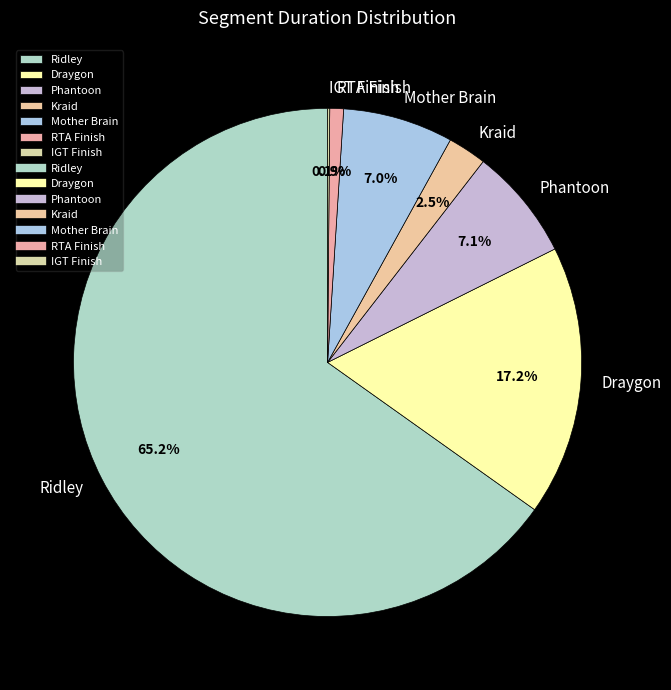

Which slice is the largest?

Ridley